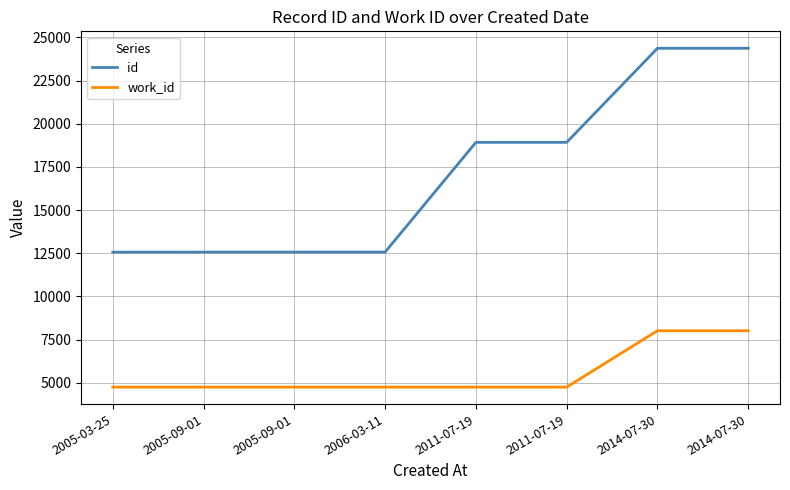

What is the value of the work_id point at the 2nd from the left?

4745